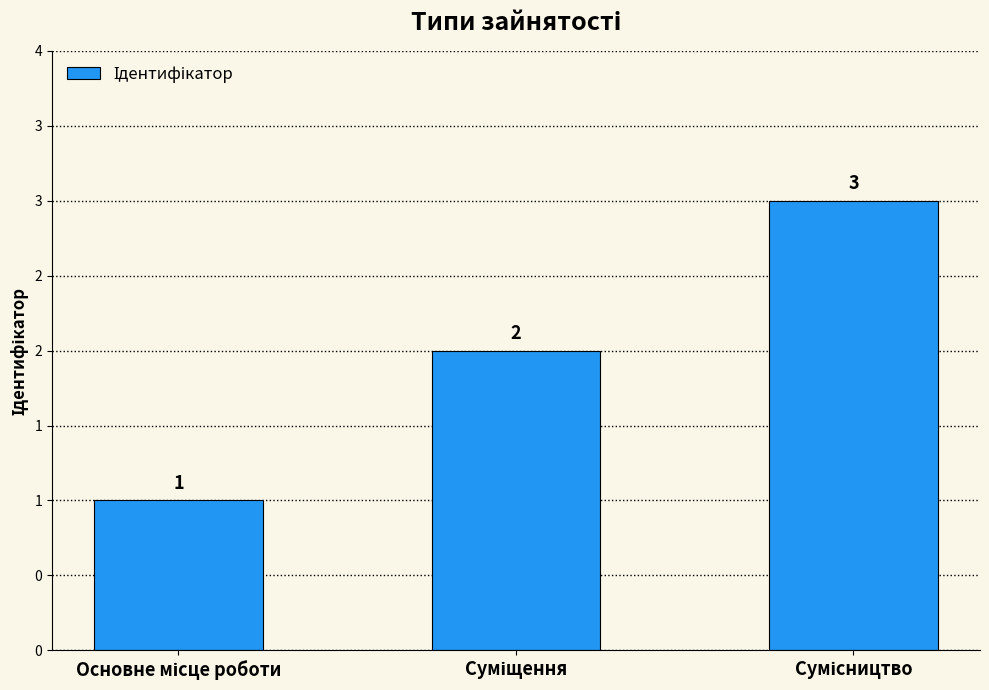

Where is the data nearest to the value 2?

Суміщення